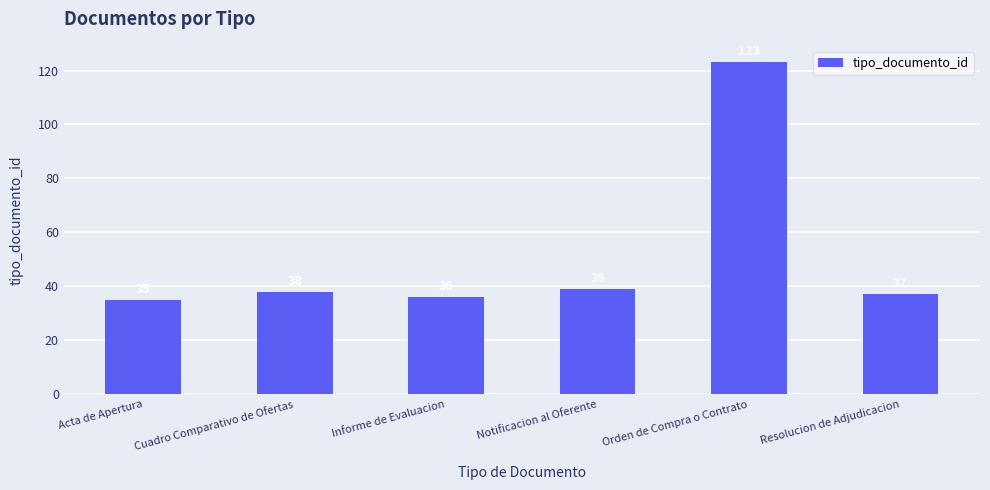

Reading left to right, transcribe all the data shown in this chart.

Acta de Apertura=35	Cuadro Comparativo de Ofertas=38	Informe de Evaluacion=36	Notificacion al Oferente=39	Orden de Compra o Contrato=123	Resolucion de Adjudicacion=37